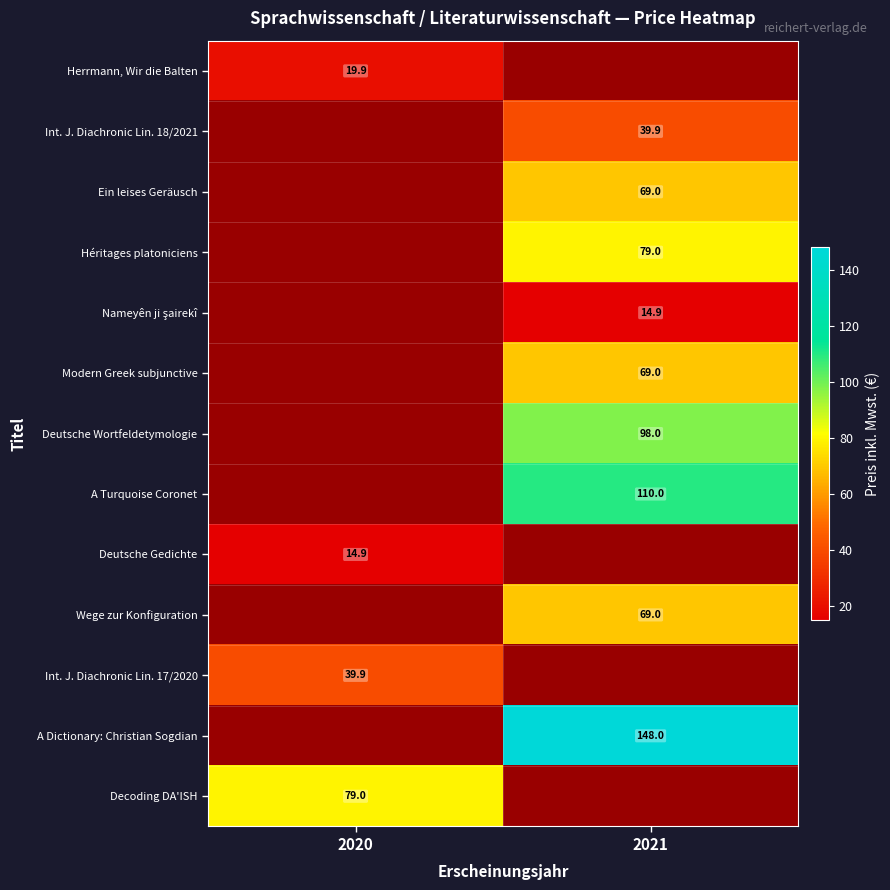

True or false: Modern Greek subjunctive has a value of 41.4 at 2021.

False